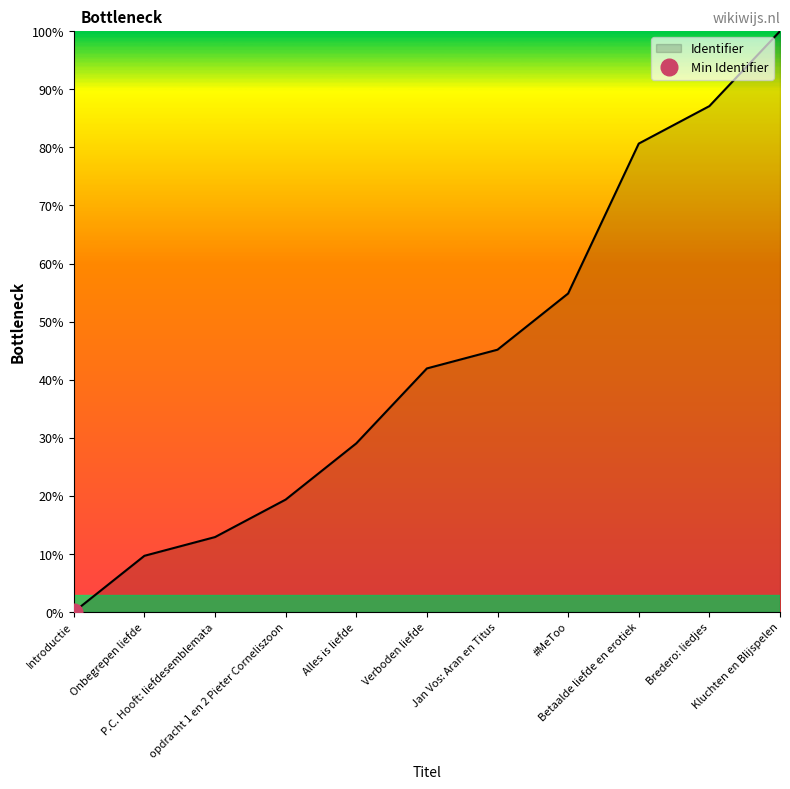

Is it true that the value at Kluchten en Blijspelen is 1.0?

True